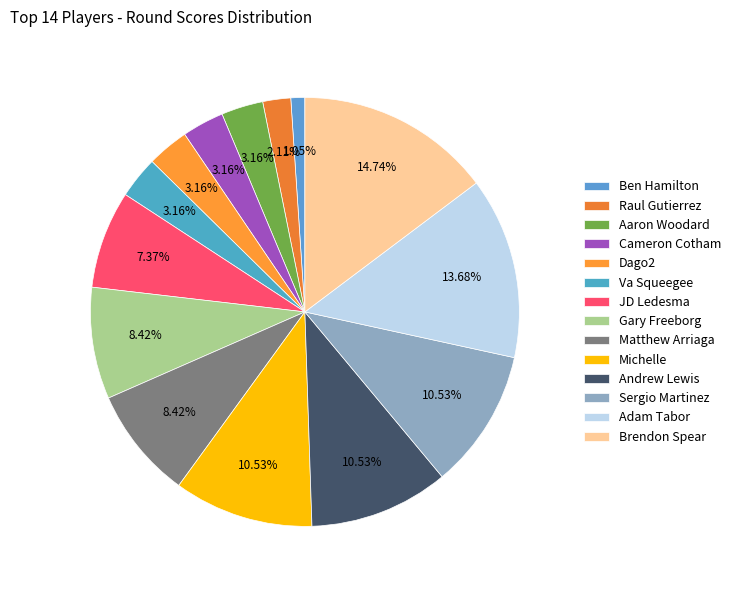

True or false: Gary Freeborg accounts for 17% of the total.

False